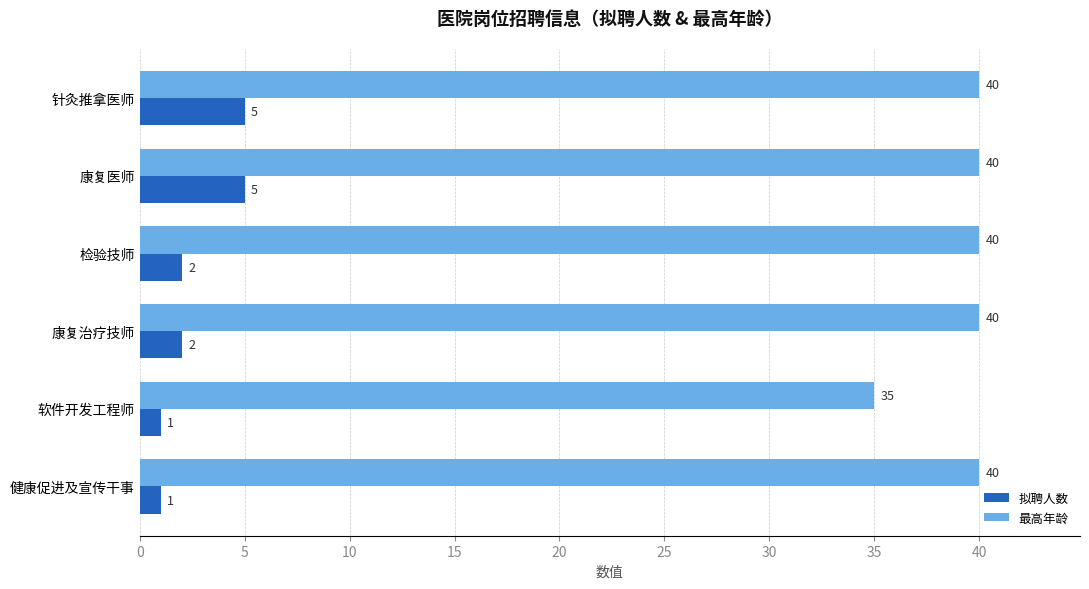

What is the sum of the 最高年龄 values at 健康促进及宣传干事 and 软件开发工程师?

75